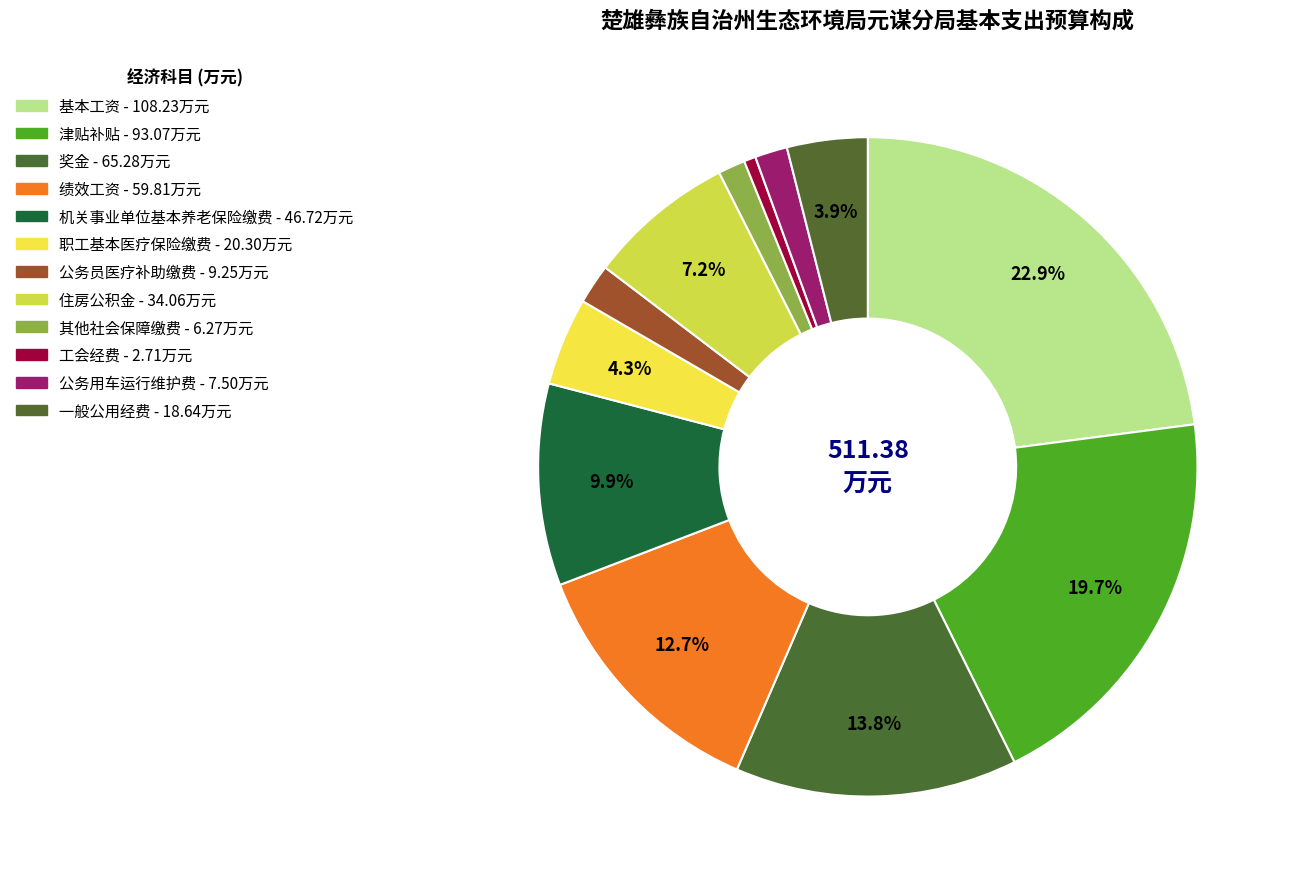

To the nearest percent, what portion does 住房公积金 represent?

7%